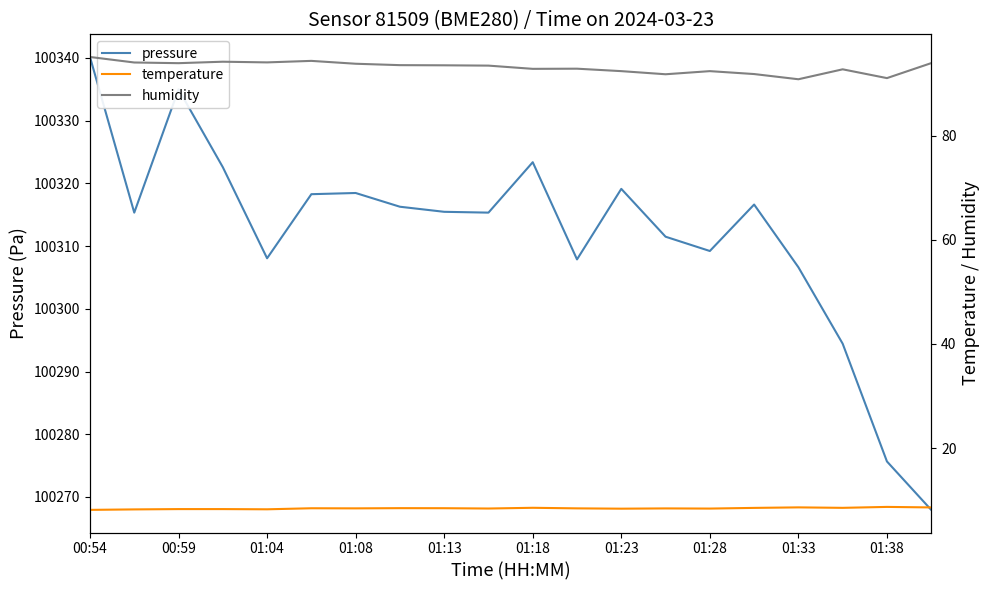

Does the chart have visible grid lines?

No